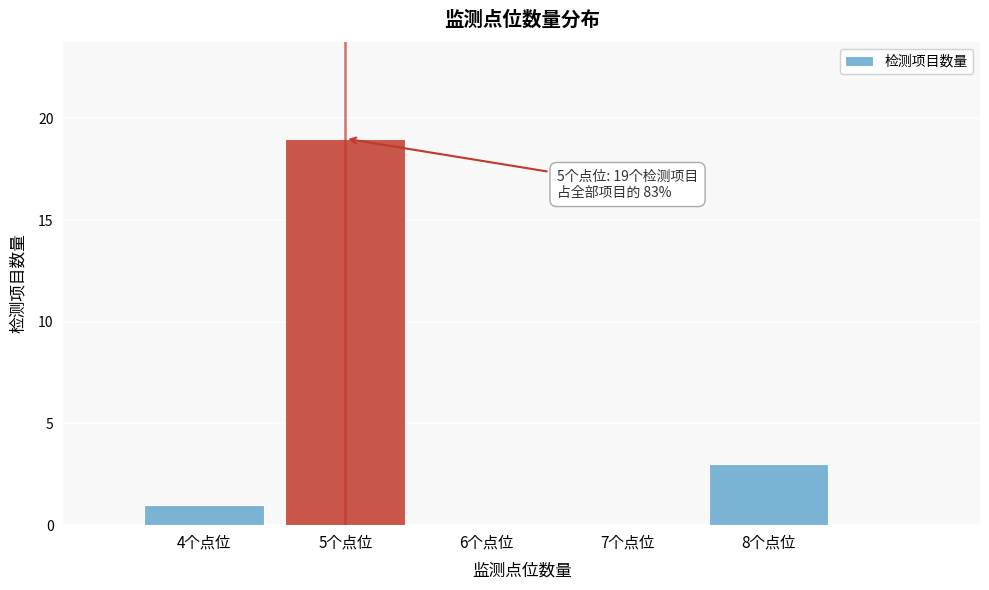

Which range on the x-axis has the tallest bar?

4.5 to 5.5